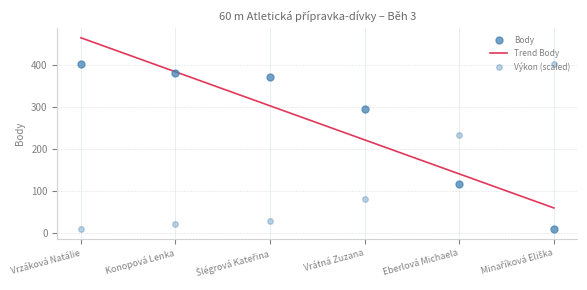

At which category is the sum across all series the highest?

Vrzáková Natálie